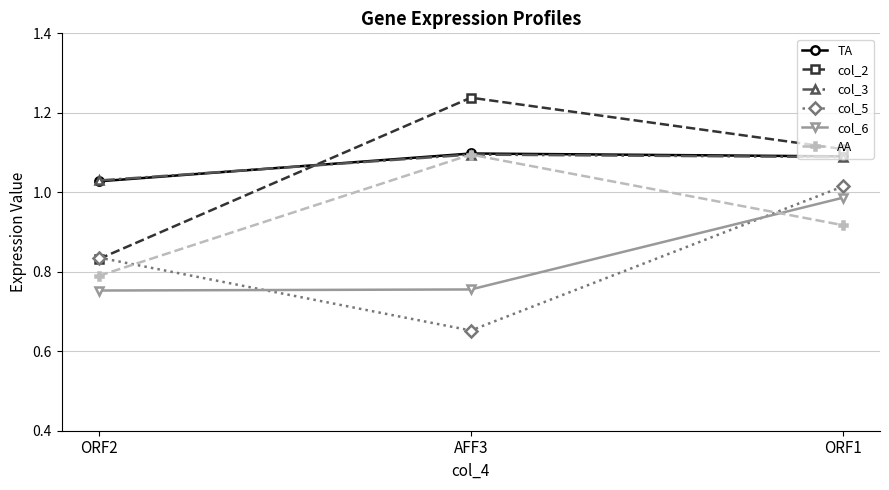

At which category is the sum across all series the highest?

ORF1